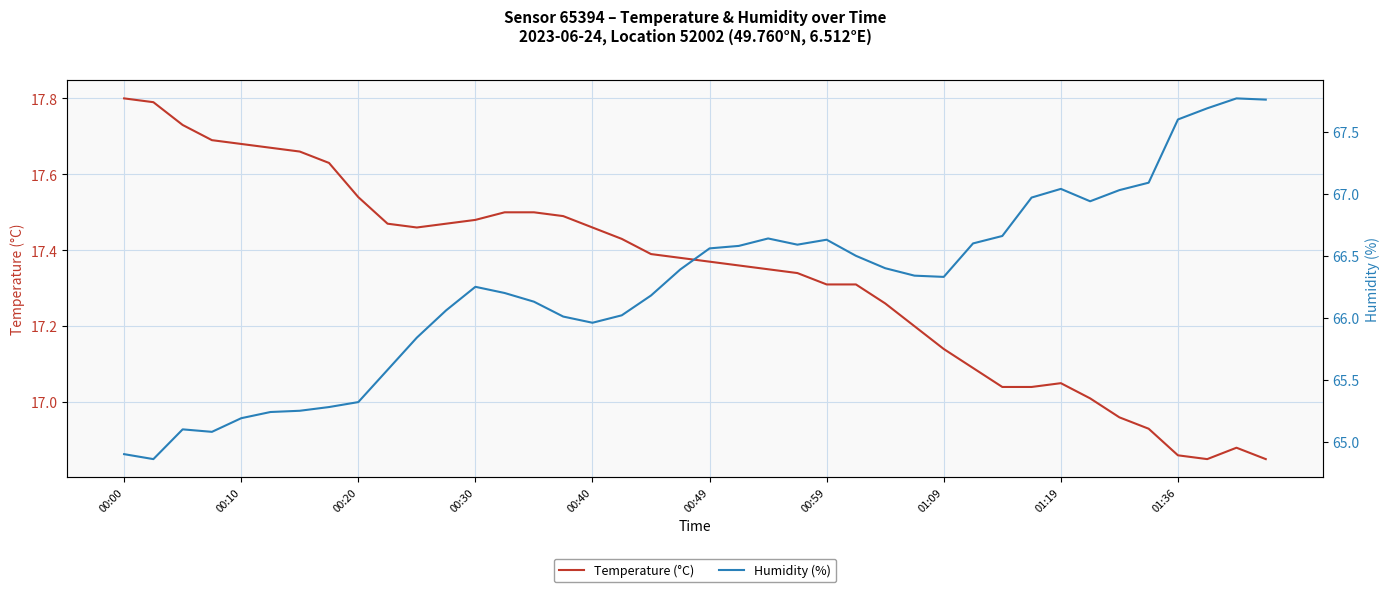

At how many categories does at least one series exceed 29?

40